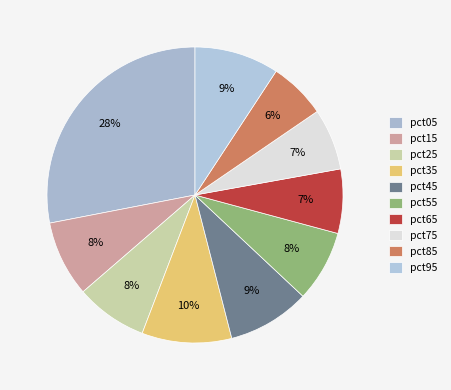

True or false: pct85 accounts for 19% of the total.

False